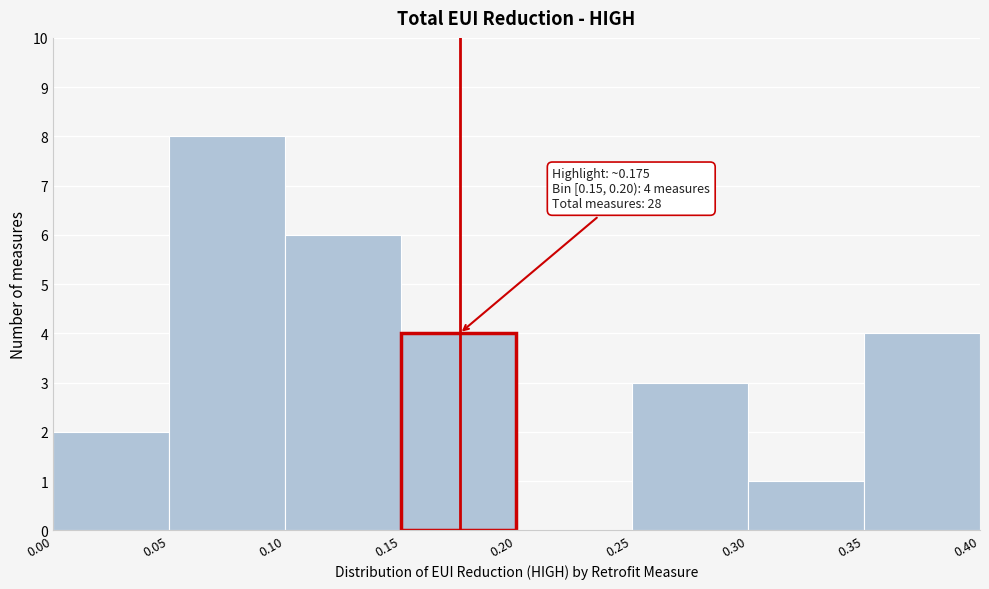

Which range on the x-axis has the tallest bar?

0.05 to 0.10